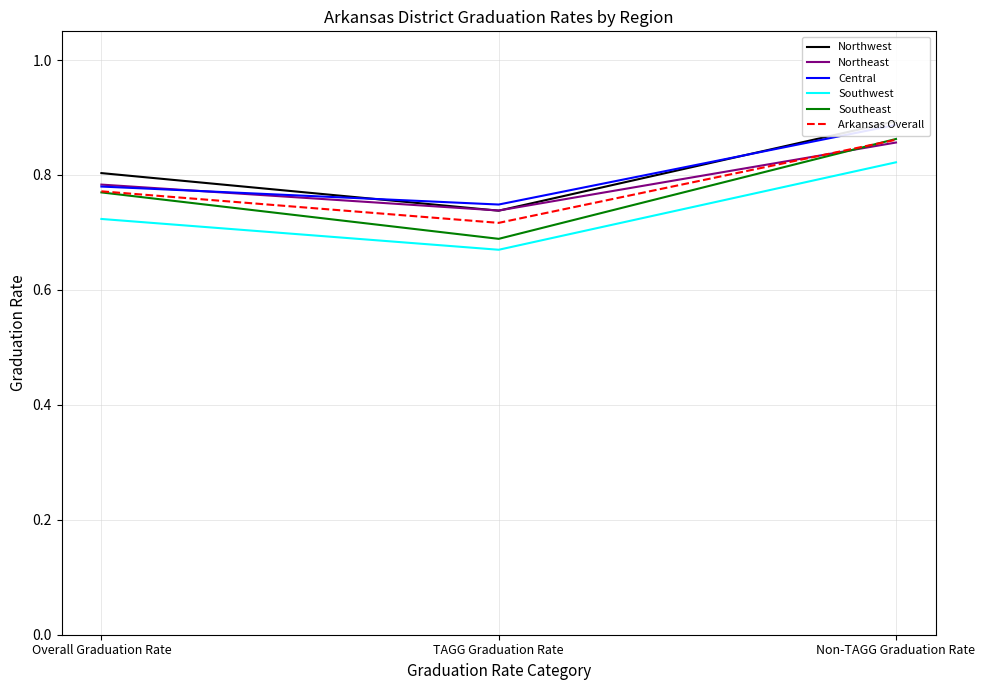

Reading right to left, list all the values displayed in this chart.

Northwest: Non-TAGG Graduation Rate=0.9	TAGG Graduation Rate=0.7	Overall Graduation Rate=0.8
Northeast: Non-TAGG Graduation Rate=0.9	TAGG Graduation Rate=0.7	Overall Graduation Rate=0.8
Central: Non-TAGG Graduation Rate=0.9	TAGG Graduation Rate=0.7	Overall Graduation Rate=0.8
Southwest: Non-TAGG Graduation Rate=0.8	TAGG Graduation Rate=0.7	Overall Graduation Rate=0.7
Southeast: Non-TAGG Graduation Rate=0.9	TAGG Graduation Rate=0.7	Overall Graduation Rate=0.8
Arkansas Overall: Non-TAGG Graduation Rate=0.9	TAGG Graduation Rate=0.7	Overall Graduation Rate=0.8